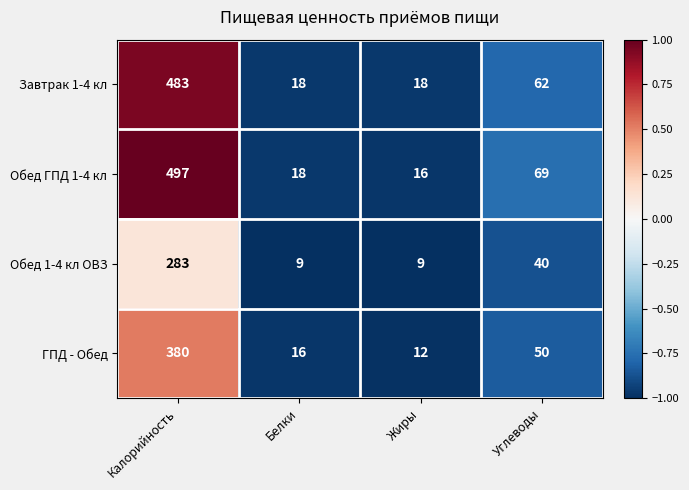

Which category has the highest value in the Обед ГПД 1-4 кл series?

Калорийность